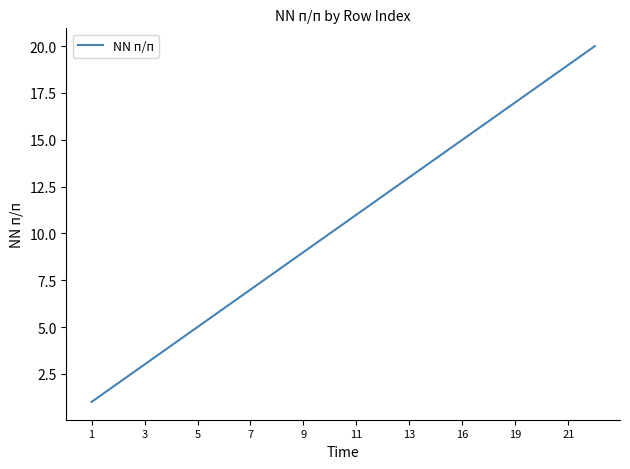

What is the difference between the maximum and minimum values?

19